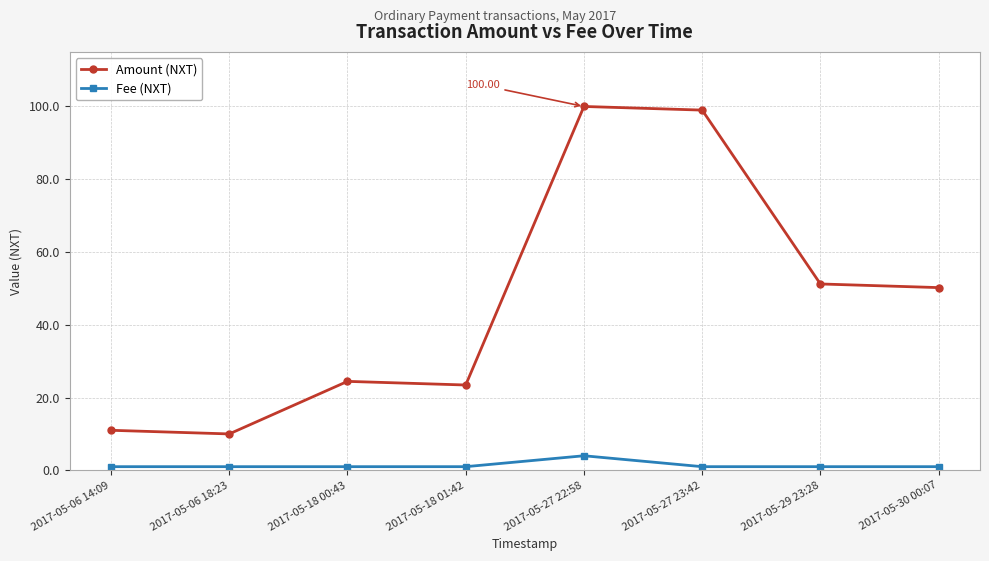

What is the difference between the Amount (NXT) values at 2017-05-29 23:28 and 2017-05-30 00:07?

1.0